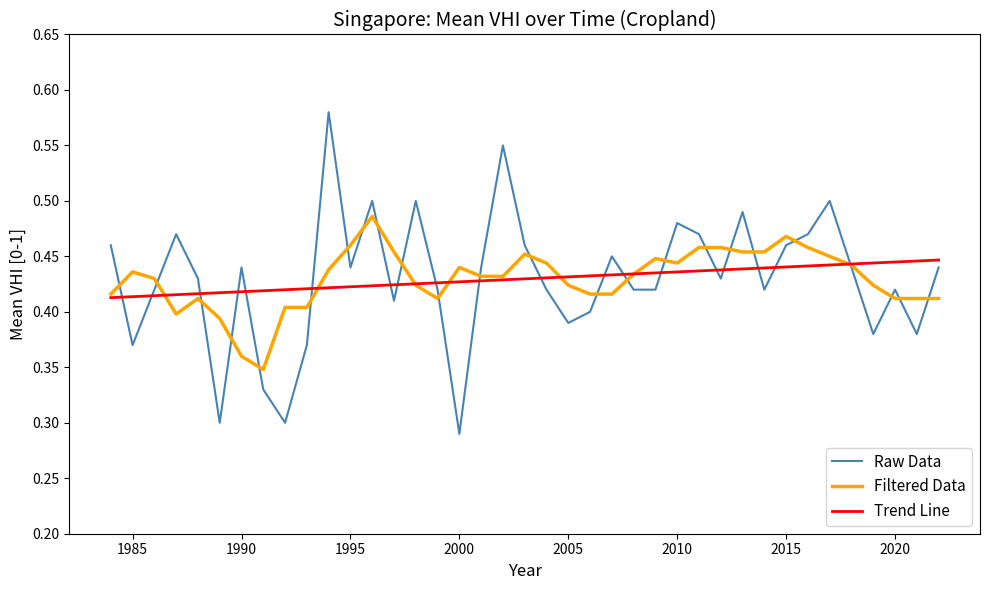

List the series in order of their peak value, lowest first.

Trend Line, Filtered Data, Raw Data